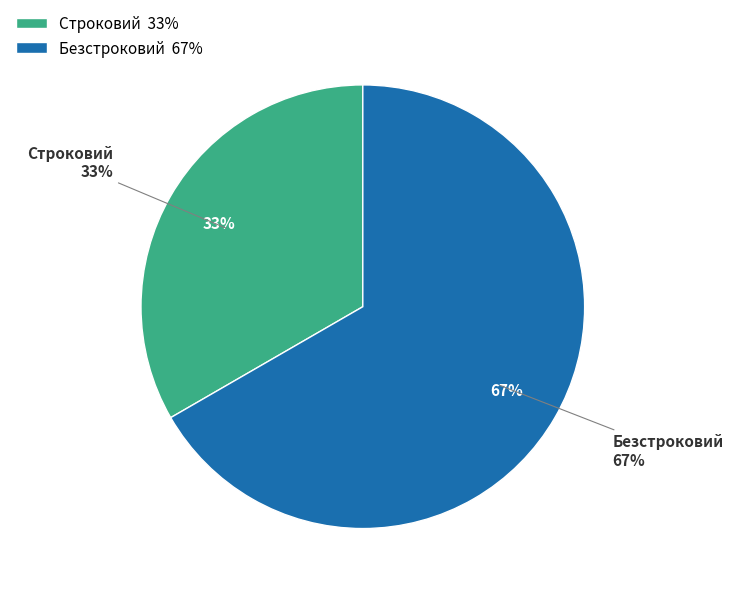

What is the smallest slice in the pie chart?

Строковий